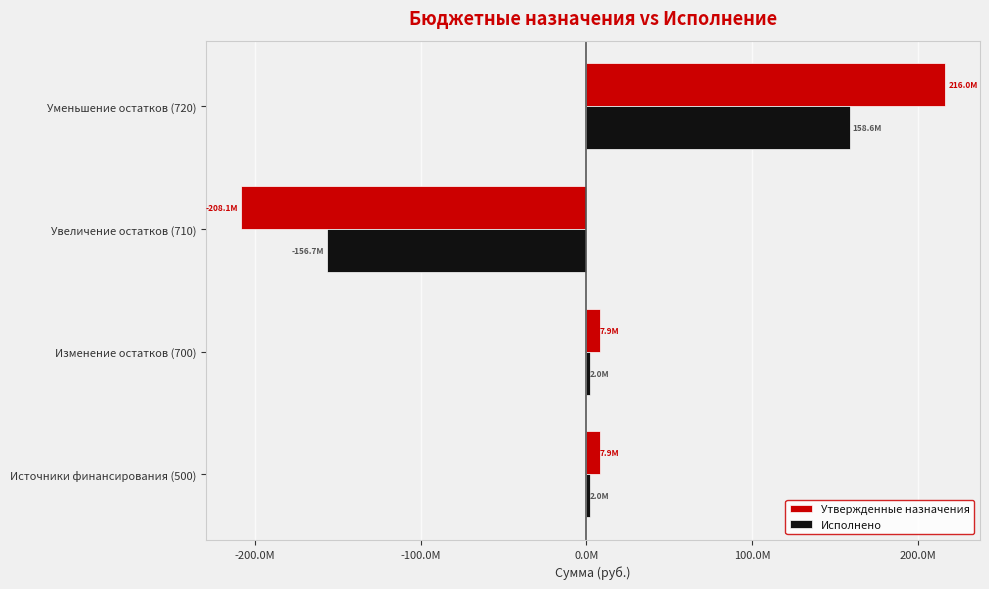

What are all the series names shown in the legend?

Утвержденные назначения, Исполнено